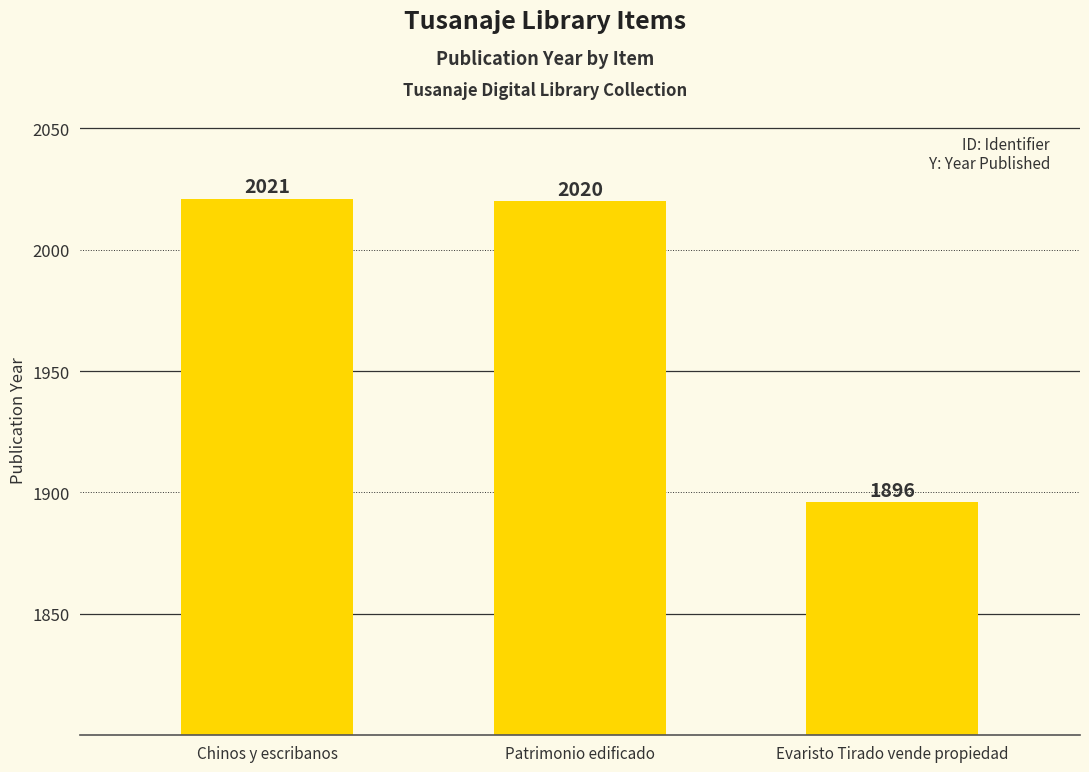

What is the ratio of the value at Evaristo Tirado vende propiedad to the value at Chinos y escribanos?

0.9